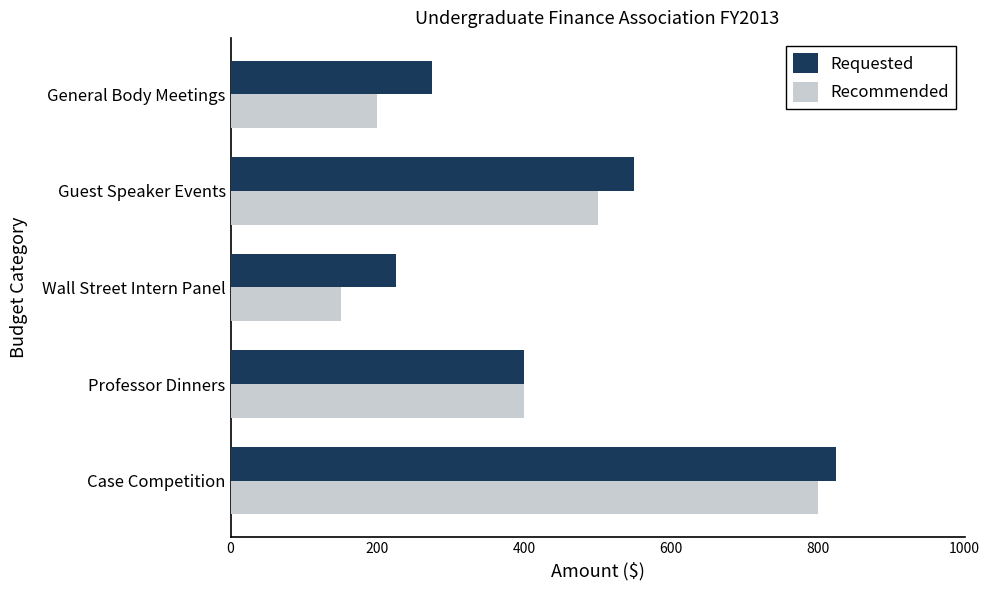

The Requested series shows 79 at General Body Meetings. True or false?

False